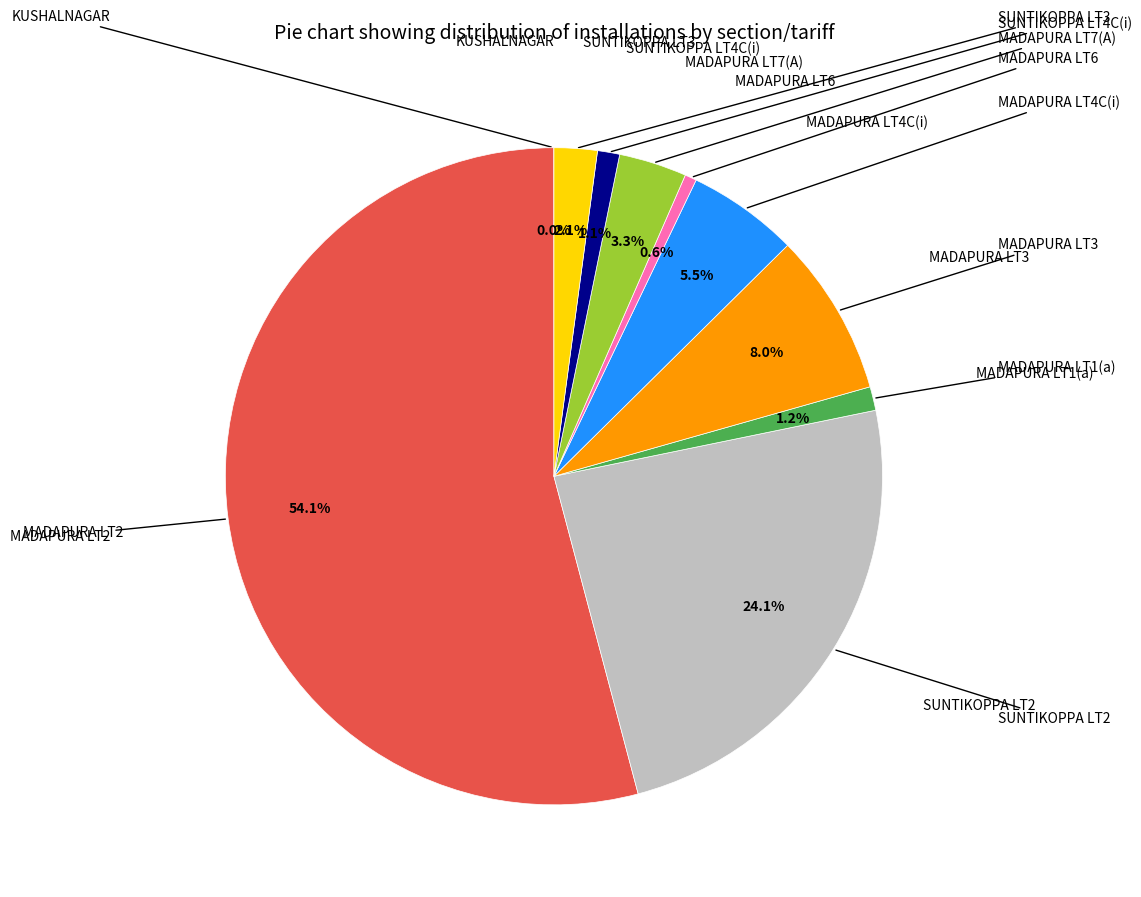

Count the number of slices in the pie.

10